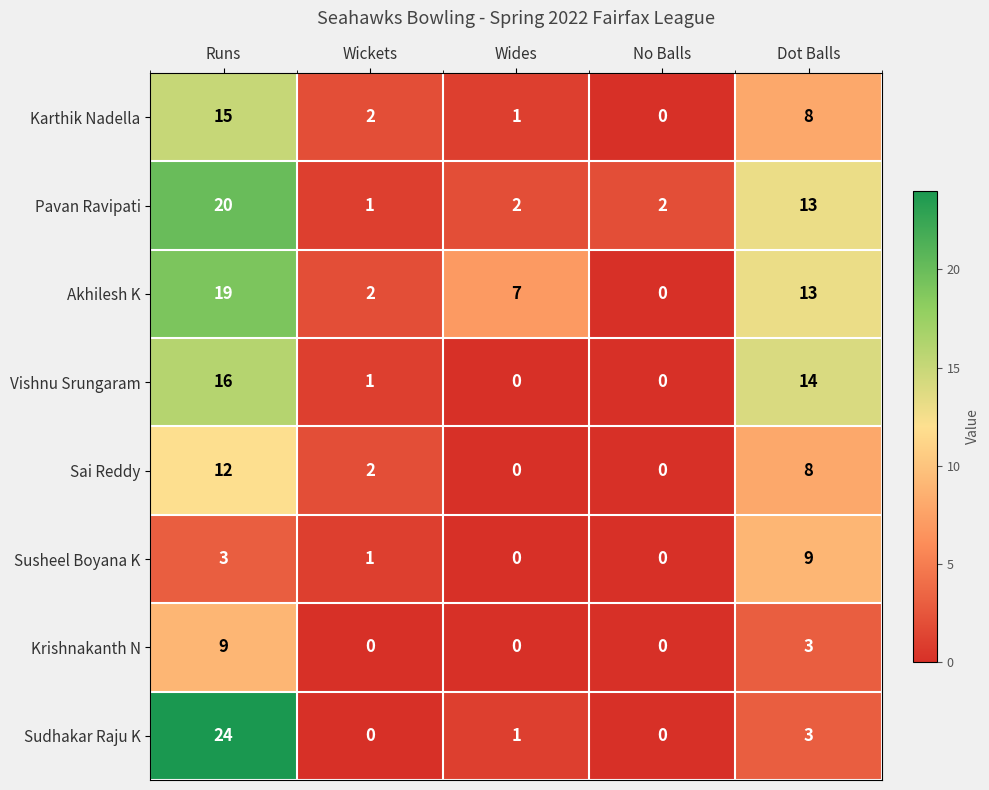

The value of Vishnu Srungaram at No Balls is 6. True or false?

False